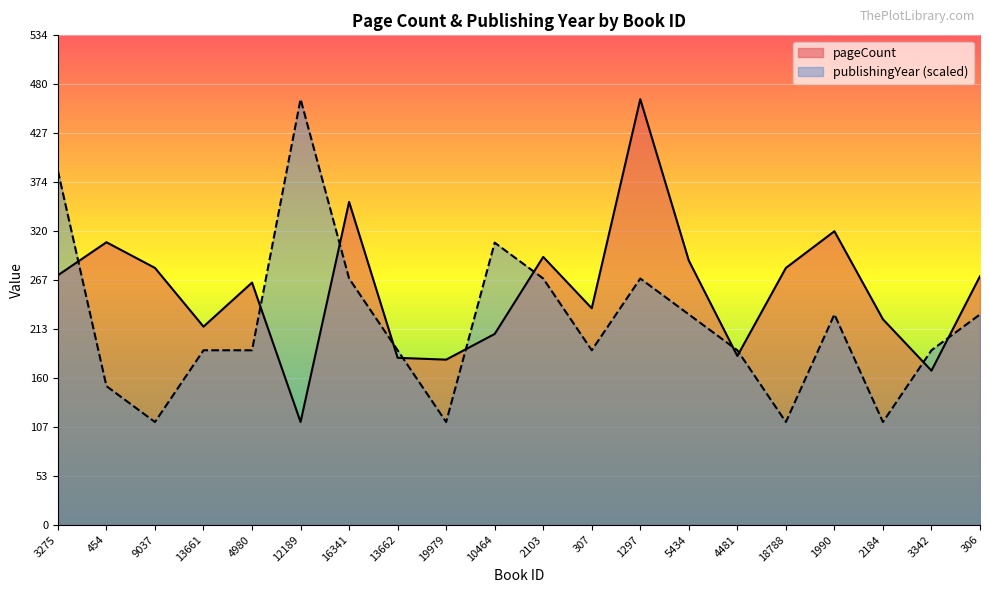

Does the chart display data point markers on the line(s)?

No